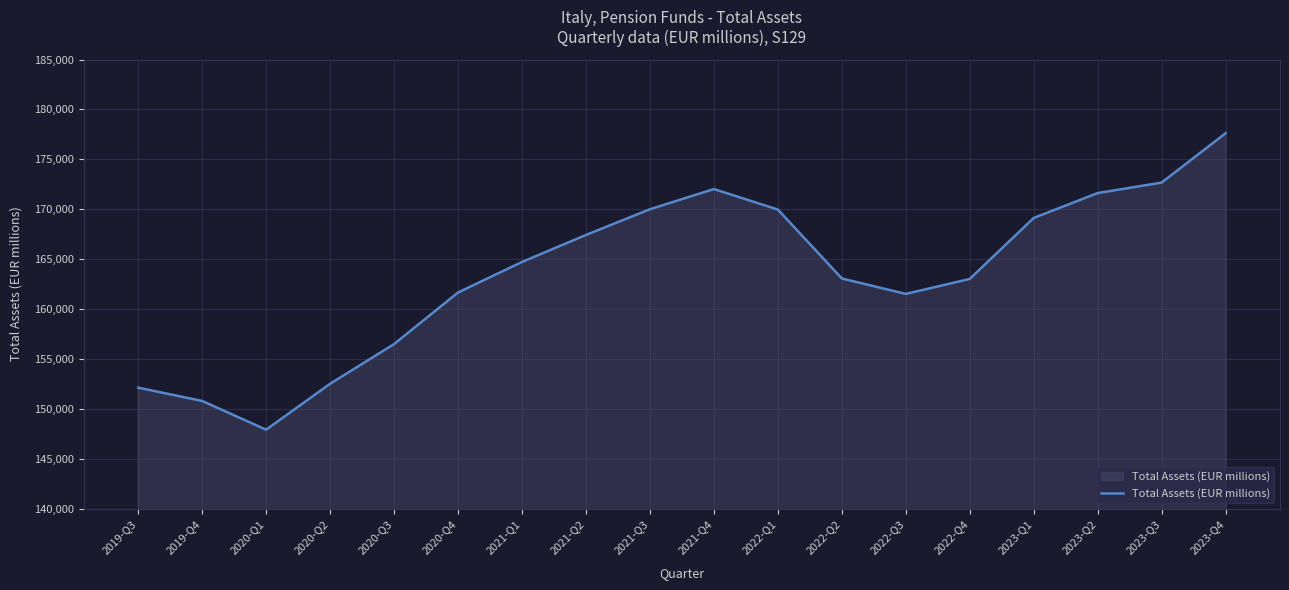

Which label corresponds to the smallest value in the chart?

2020-Q1